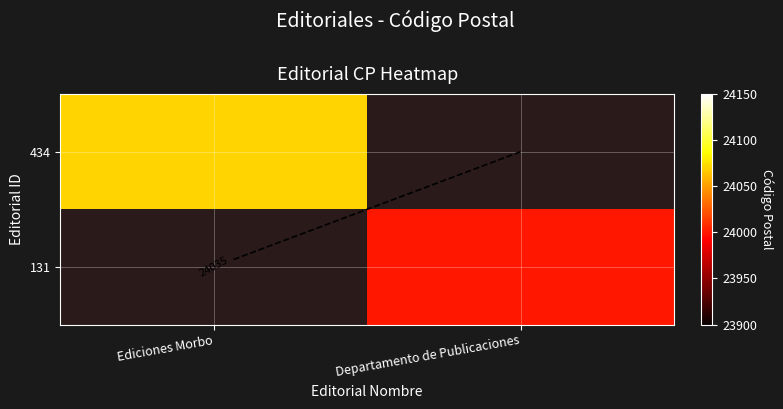

The value of 434 at Ediciones Morbo is 24070.0. True or false?

True